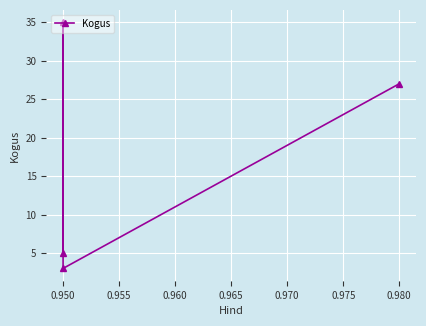

What is the change in value from 0.950 to 0.960?

+2